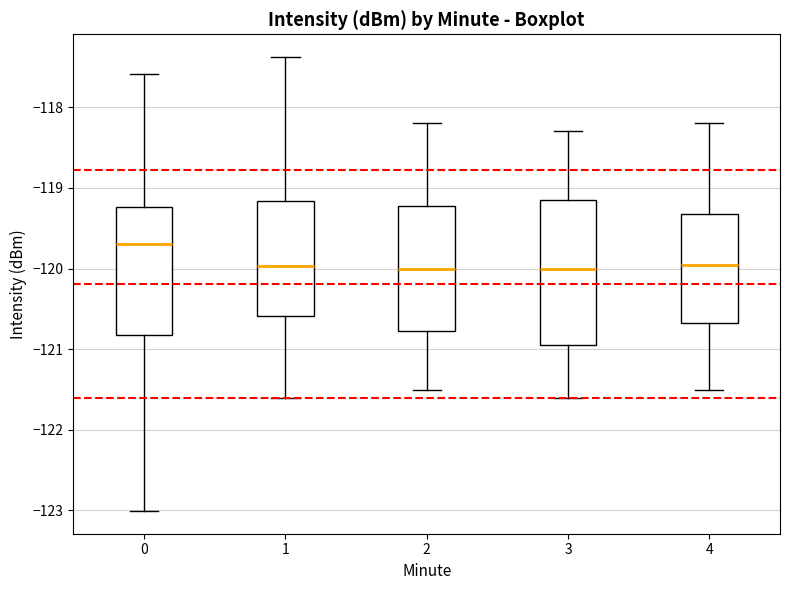

Reading left to right, transcribe this box plot: for each box, give where its median line is, the range the box spans, and where its two whiskers end, as read against the y-axis. The values are not printed on the chart, so give them approximately, as read against the axis.

0: median -119.7, box -120.8 to -119.2, whiskers -123.0 to -117.6
1: median -120.0, box -120.6 to -119.2, whiskers -121.6 to -117.4
2: median -120.0, box -120.8 to -119.2, whiskers -121.5 to -118.2
3: median -120.0, box -120.9 to -119.1, whiskers -121.6 to -118.3
4: median -119.9, box -120.7 to -119.3, whiskers -121.5 to -118.2